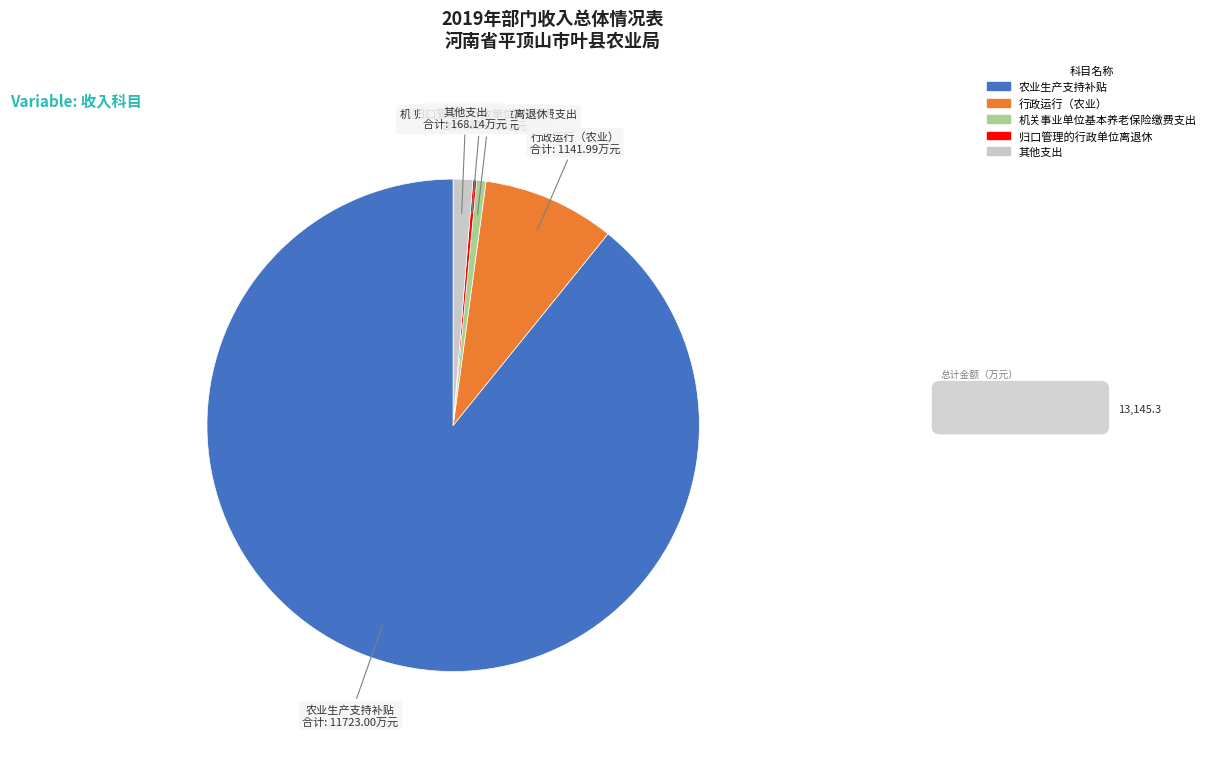

Is there any slice that represents more than half of the pie?

Yes